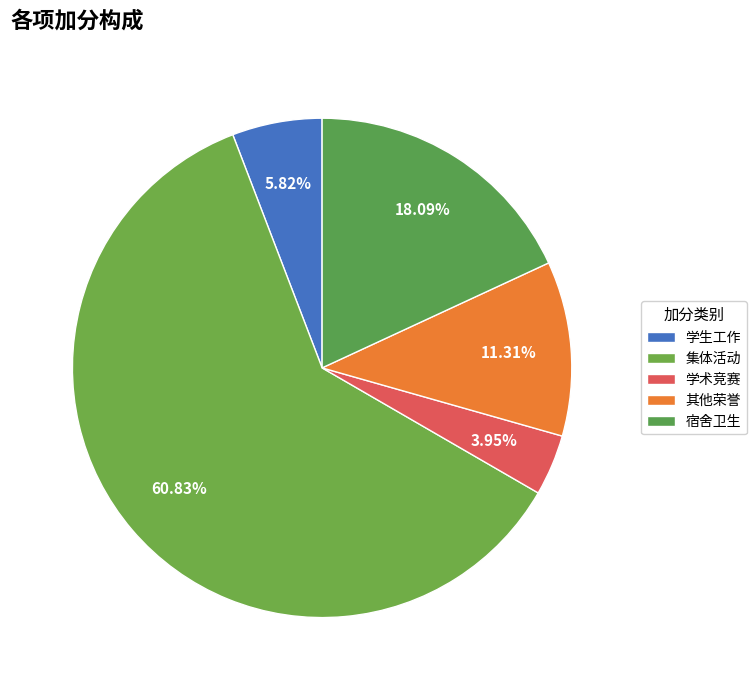

What is the largest slice in the pie chart?

集体活动